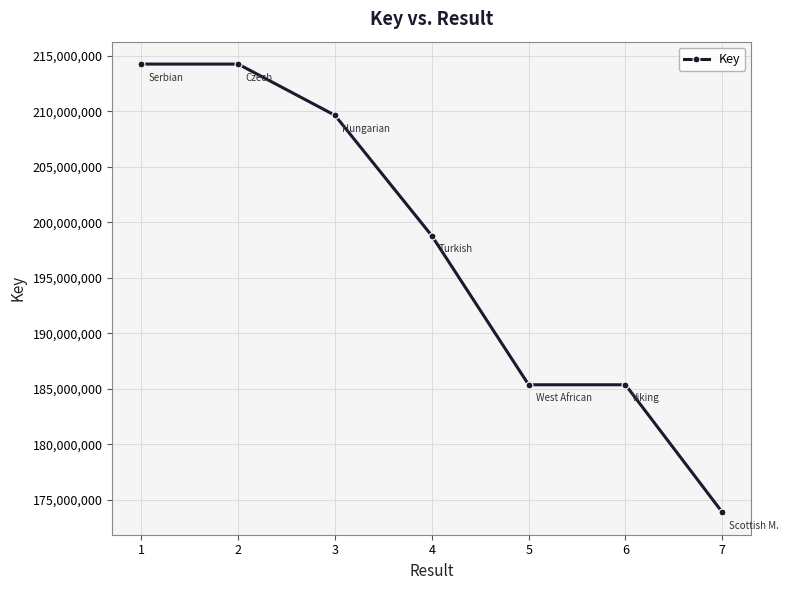

Which has a higher value, 2 or 6?

2